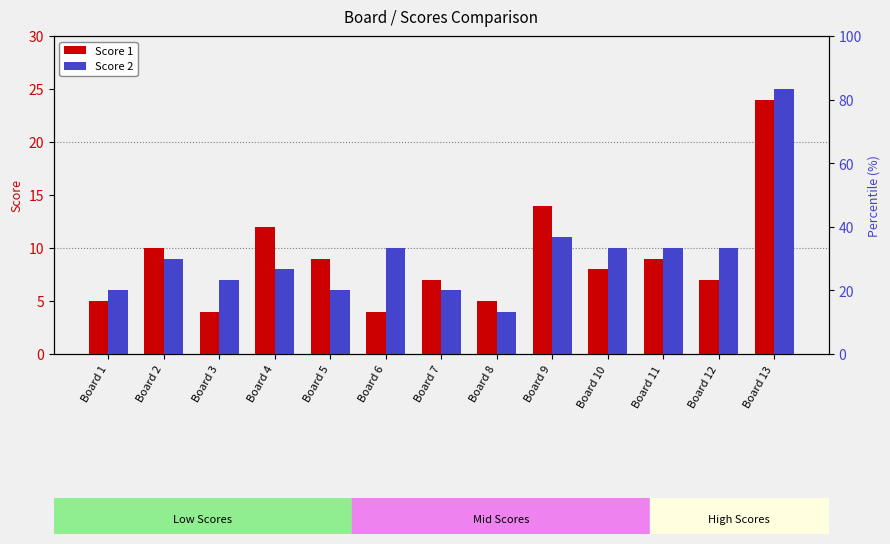

What is the value of the Score 1 bar at the 10th from the left?

8